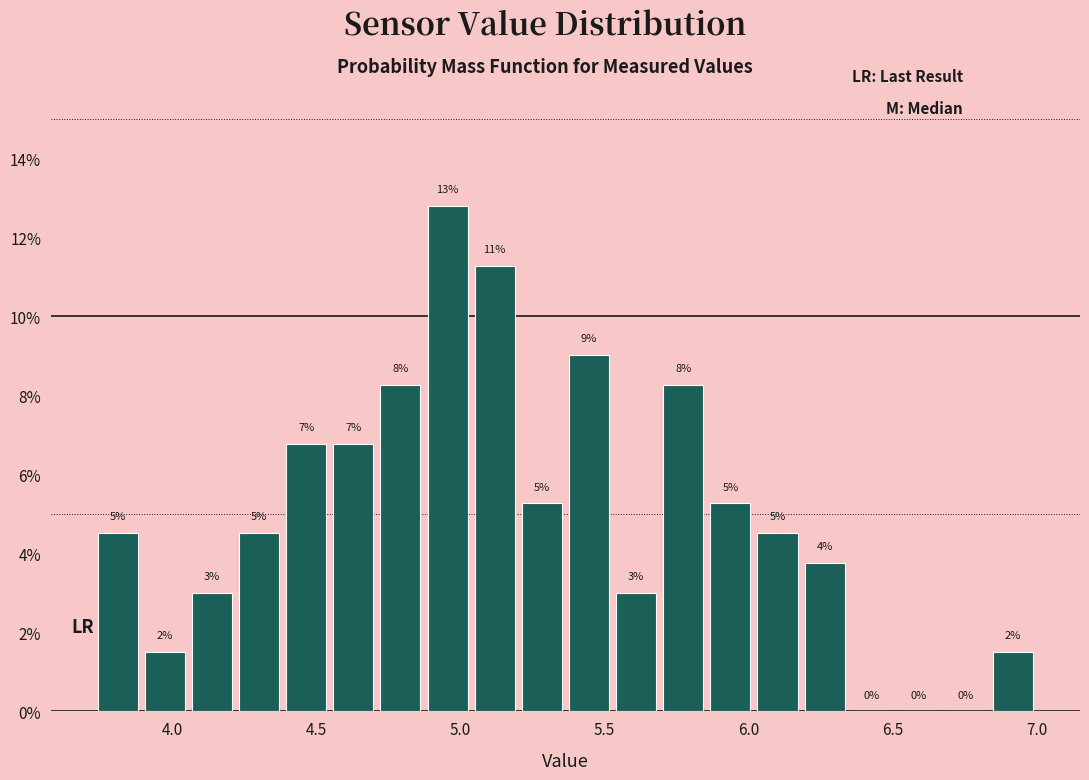

Around what value on the x-axis is the tallest bar? Give the approximate position of its centre, as read against the axis.

4.95